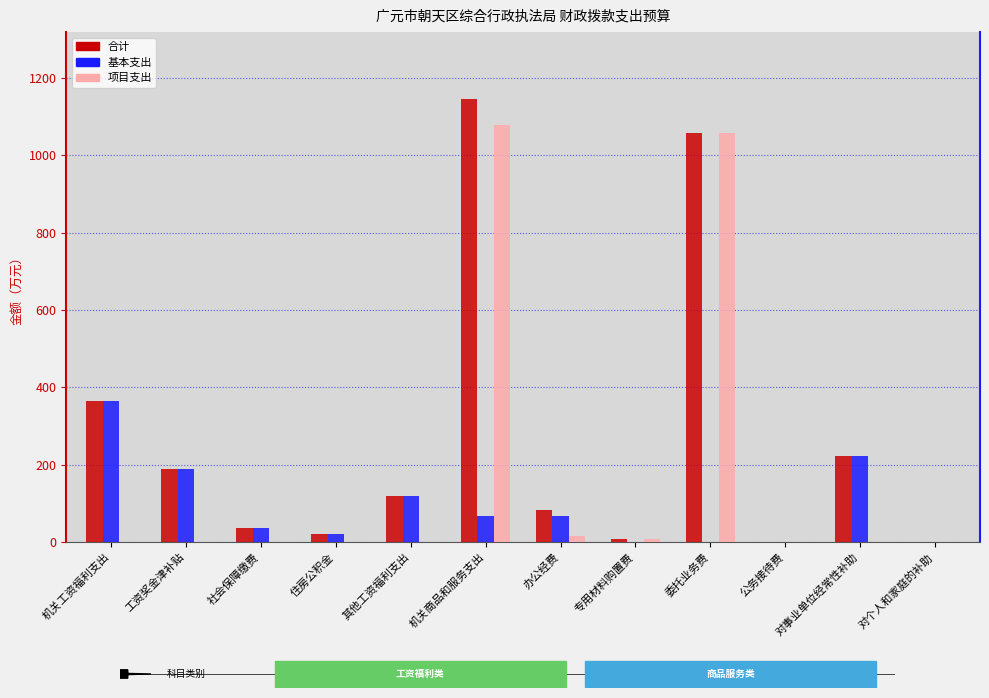

True or false: 合计 has a value of 600.3 at 委托业务费.

False